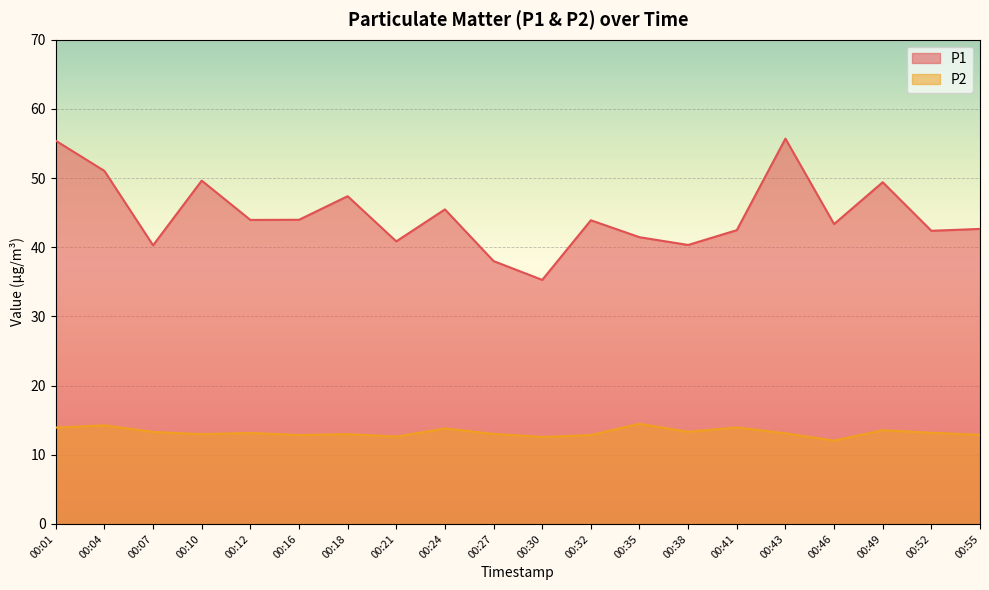

True or false: P1 and P2 intersect in this chart.

False